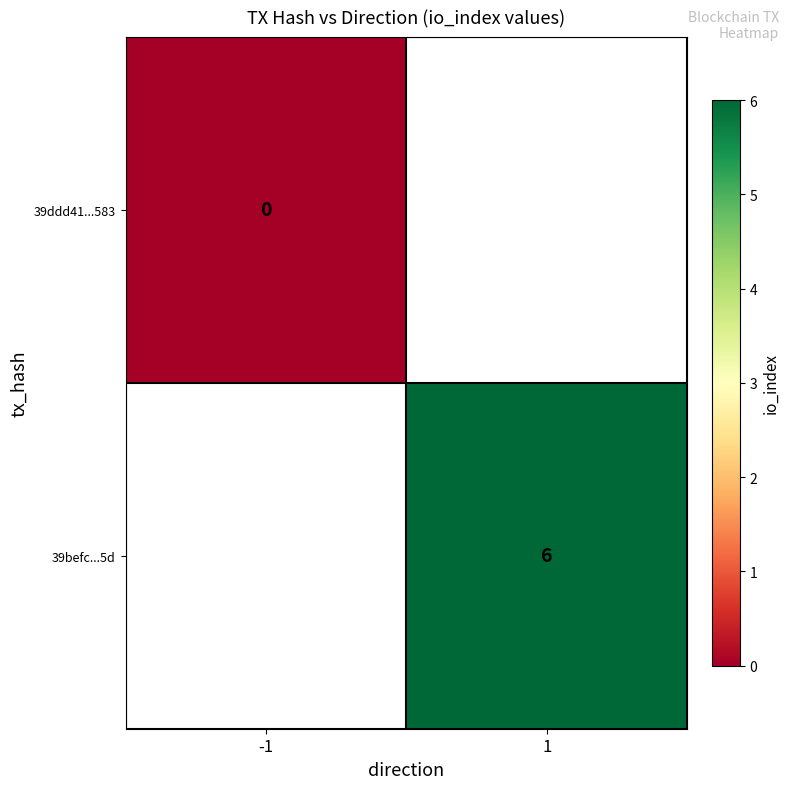

The 39befc...5d series shows 6 at 1. True or false?

True